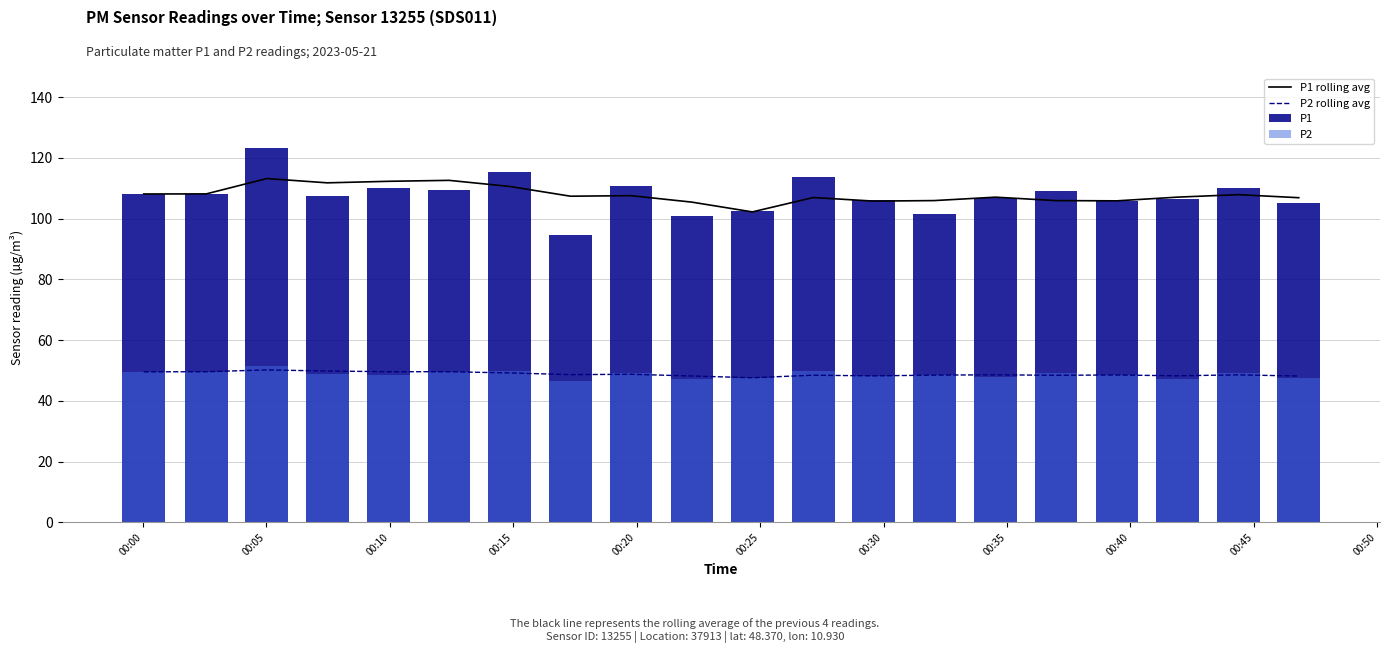

What is the lowest value of the P1 rolling avg series?

102.2